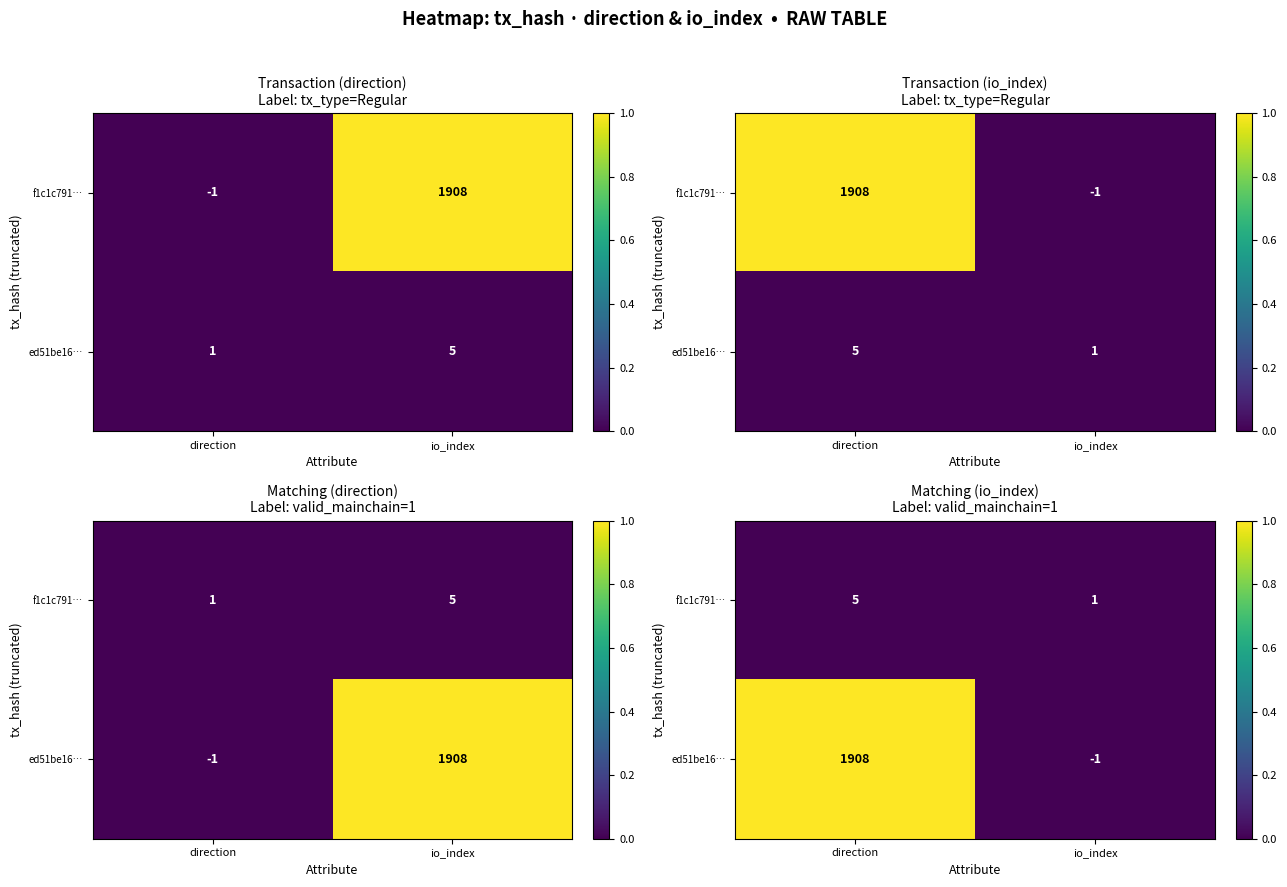

Which series has the largest range (max minus min)?

ed51be16…